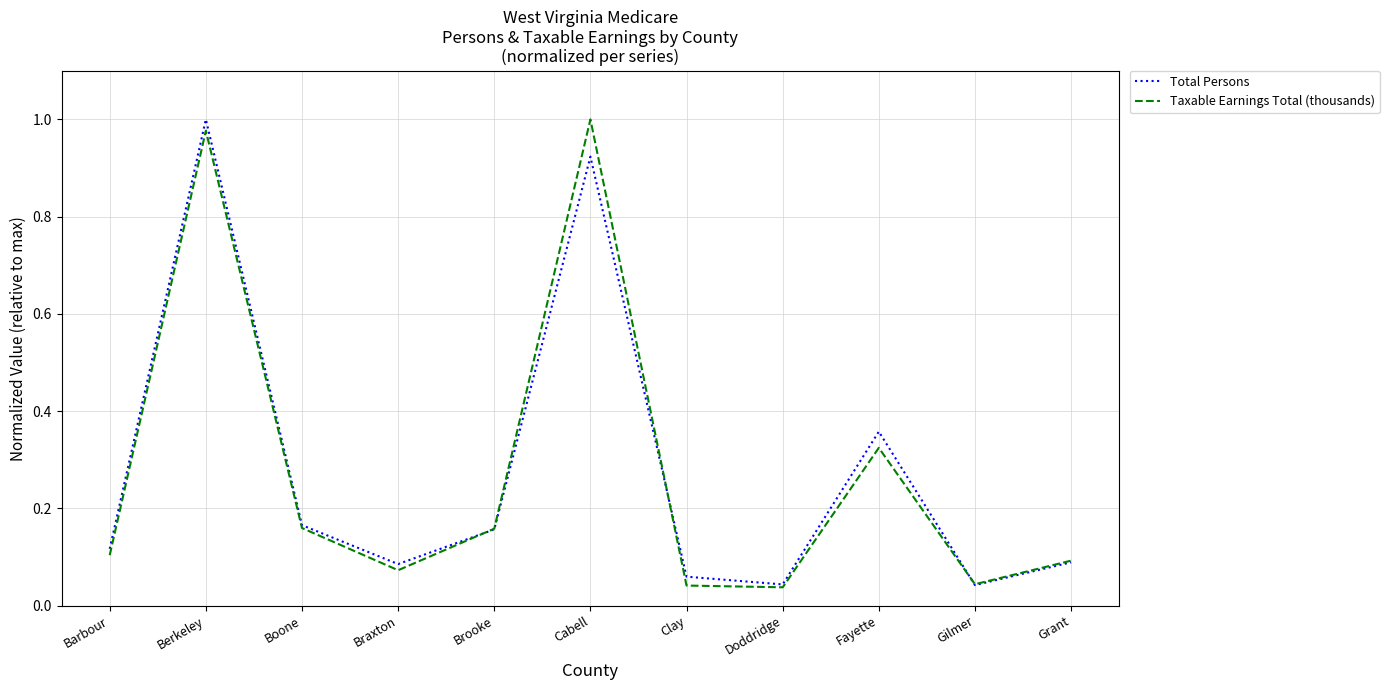

What position from the right is Cabell?

6